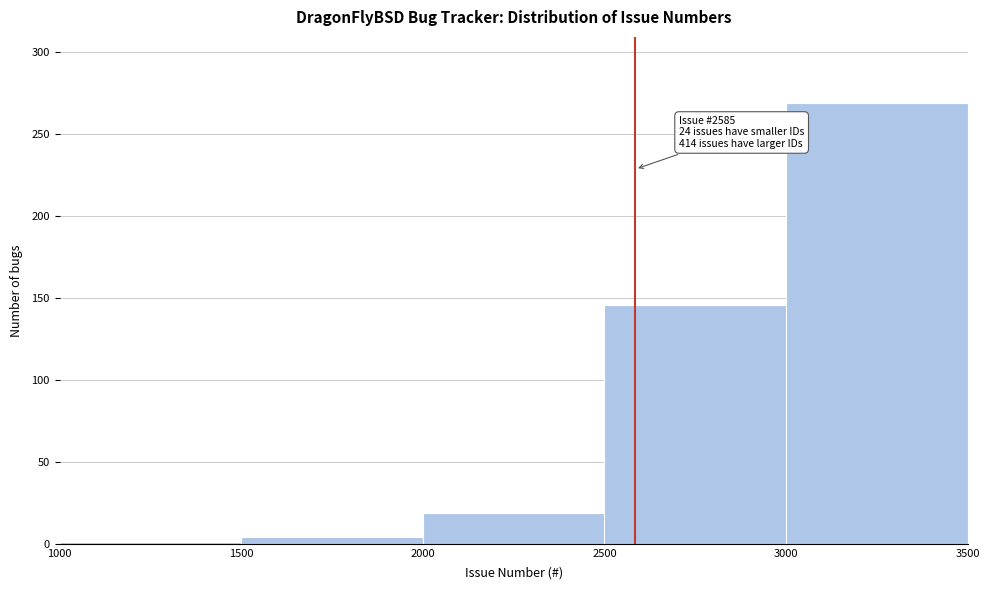

Which range on the x-axis has the tallest bar?

3000 to 3500